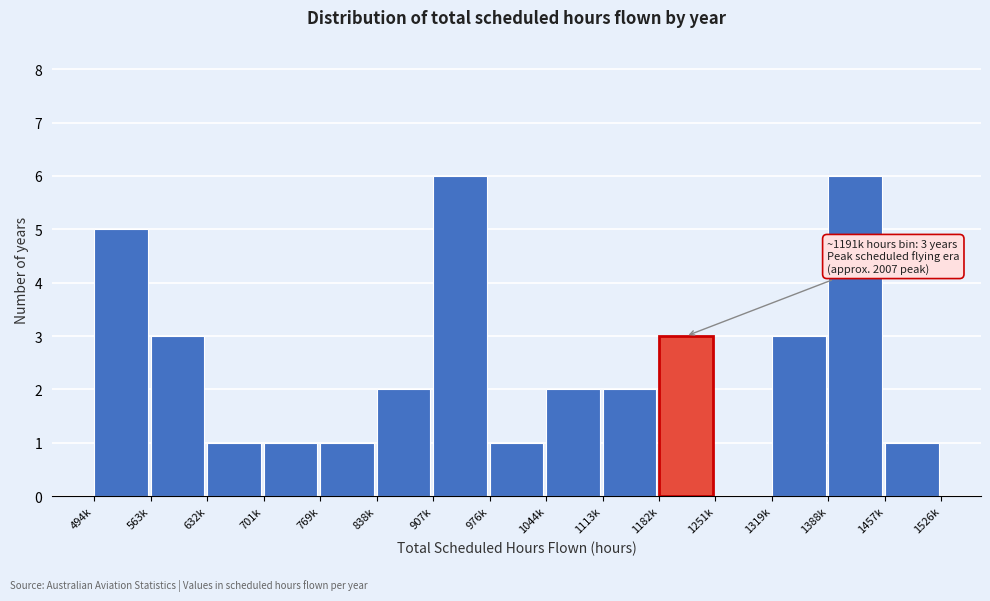

Reading left to right, what are all the values shown in this chart?

494k=5	563k=3	632k=1	701k=1	769k=1	838k=2	907k=6	976k=1	1044k=2	1113k=2	1182k=3	1251k=0	1319k=3	1388k=6	1457k=1